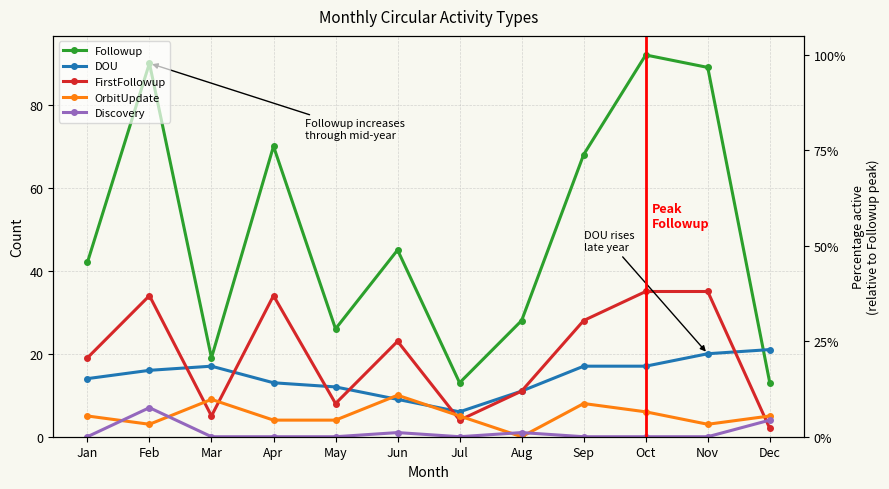

Is it true that FirstFollowup equals 61 at Nov?

False